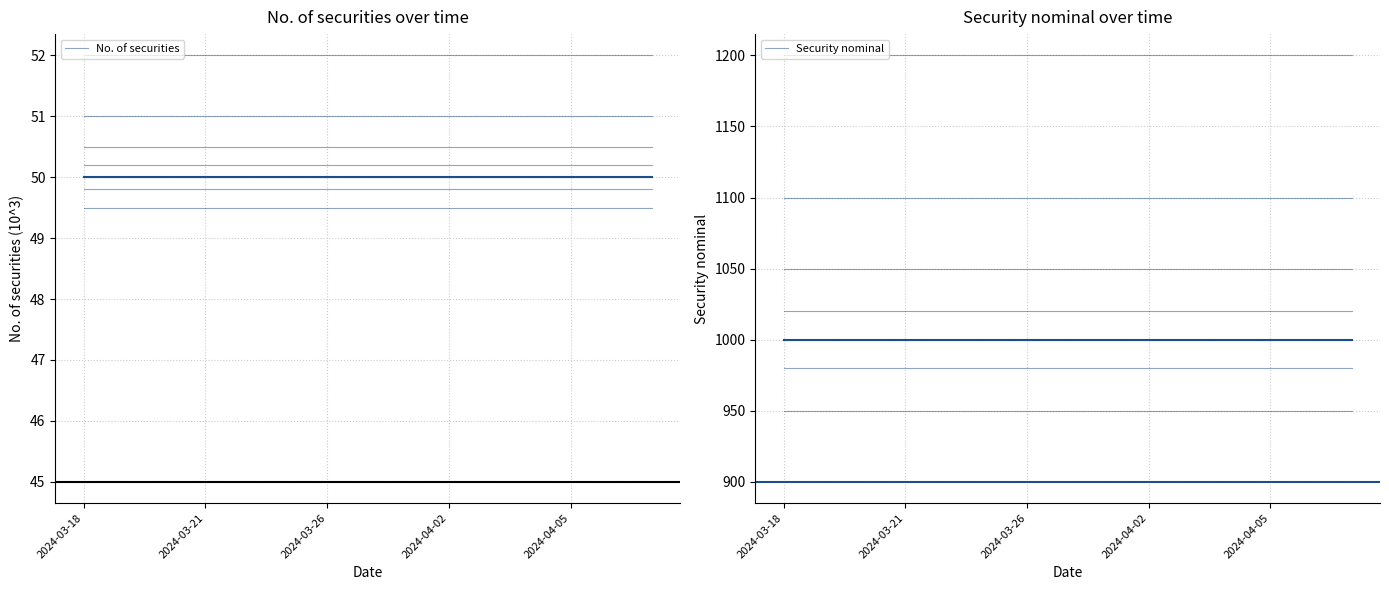

At which category does the chart reach its peak across all series?

2024-03-18